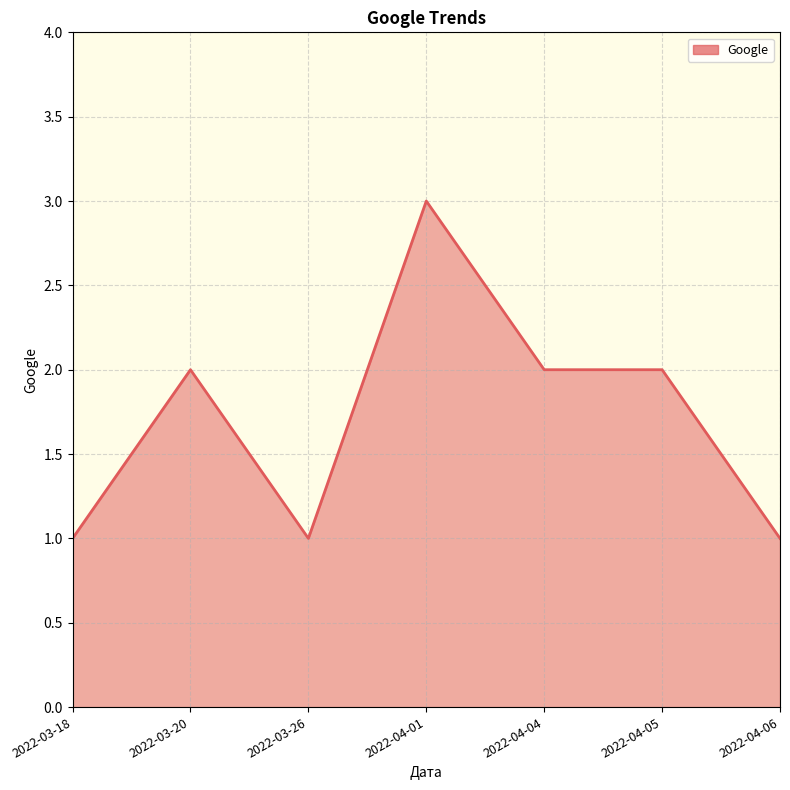

How many lines are shown in the chart?

1